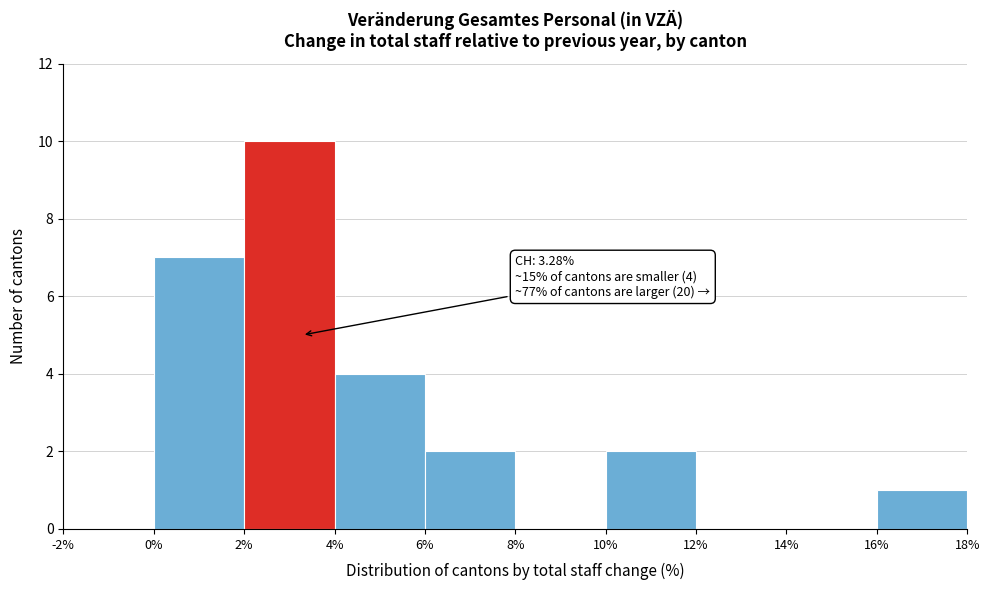

Which range on the x-axis has the tallest bar?

2% to 4%